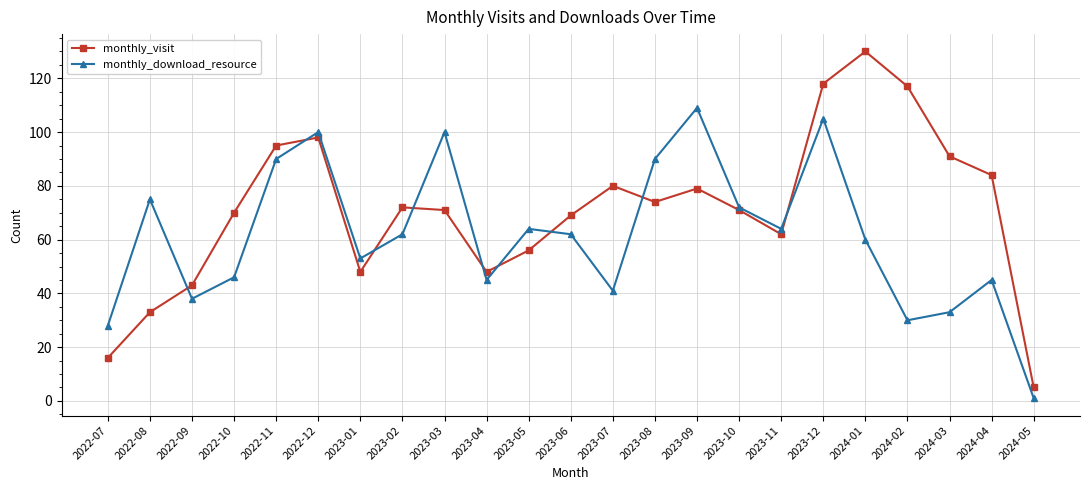

How many distinct data groups are displayed?

2